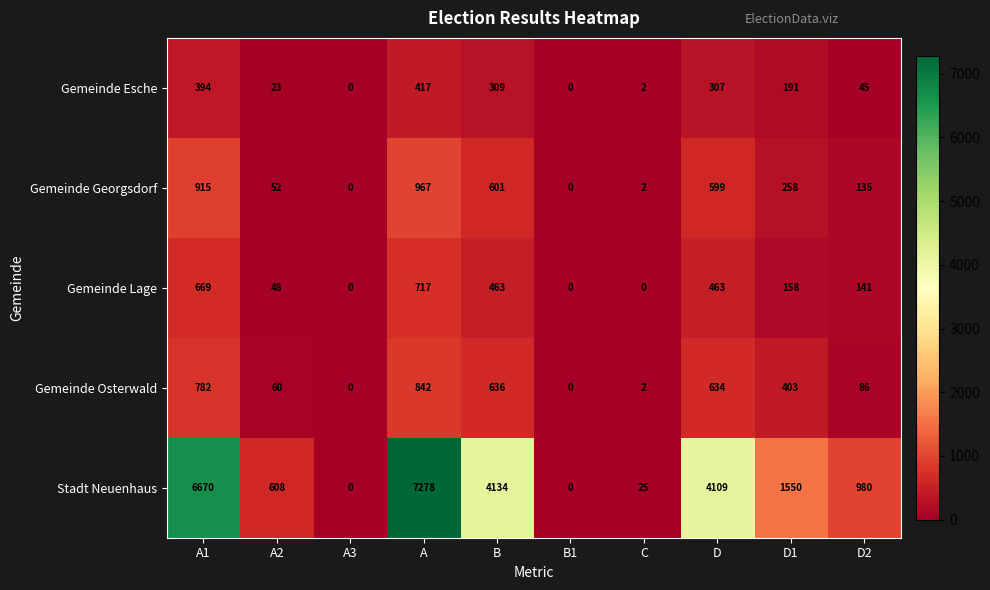

Which series changed the most between A2 and A3?

Stadt Neuenhaus